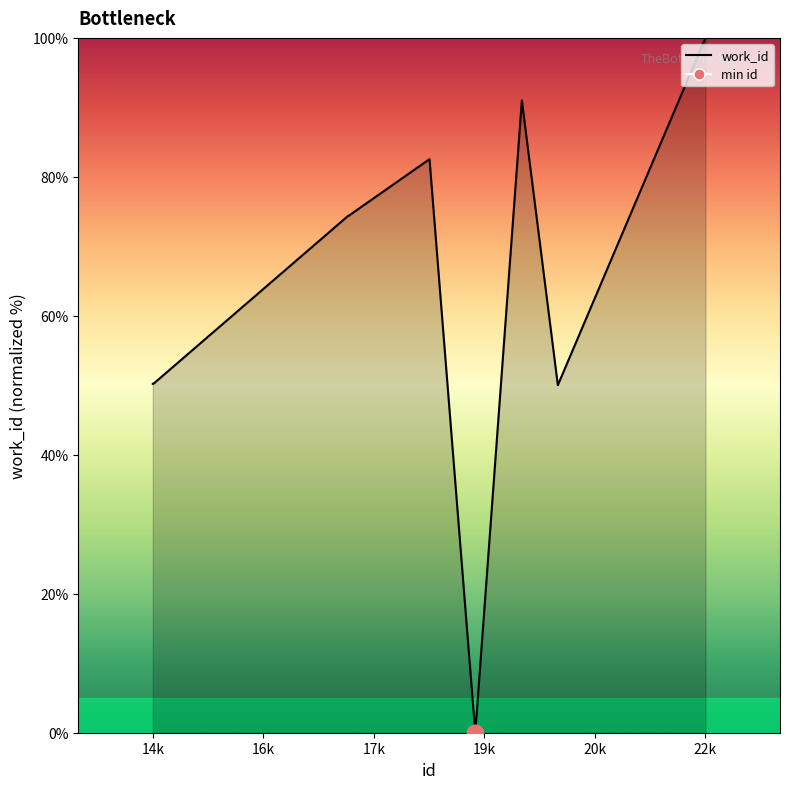

How many lines are shown in the chart?

1